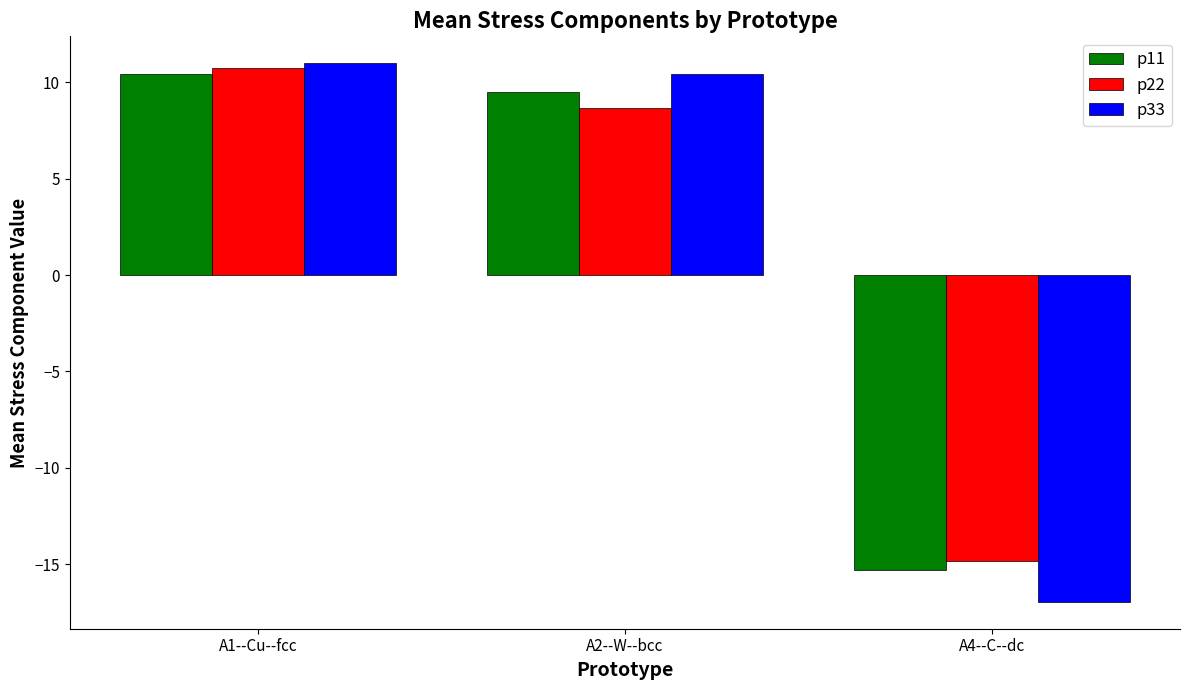

How many negative values does the p22 series have?

1